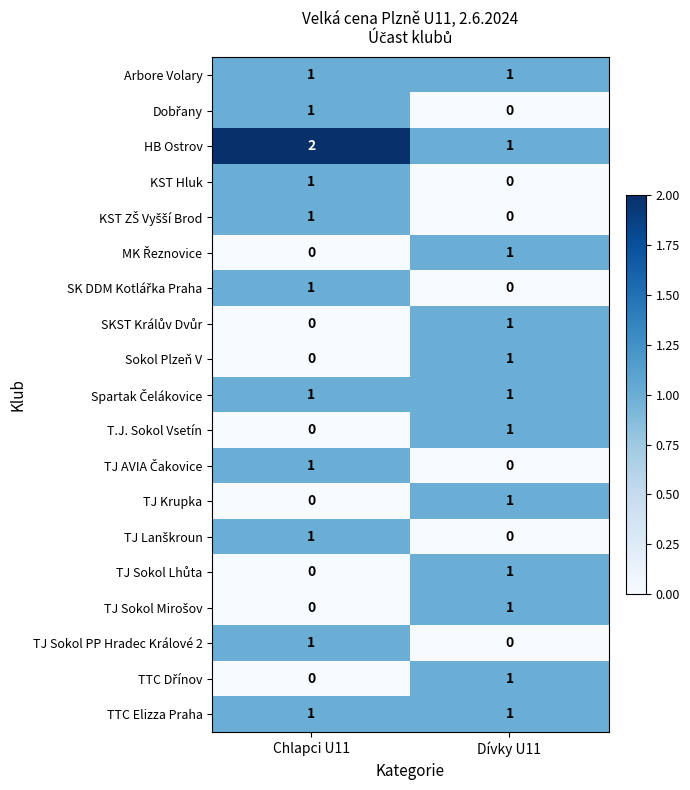

Which series has the largest total across all categories?

HB Ostrov